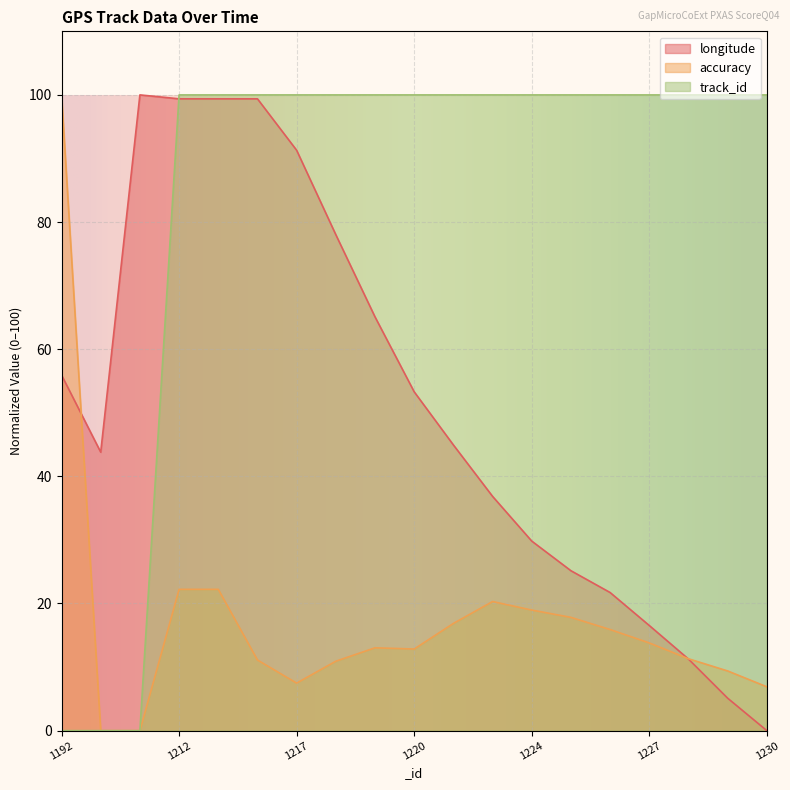

Where is longitude nearest to the value 50?

1220